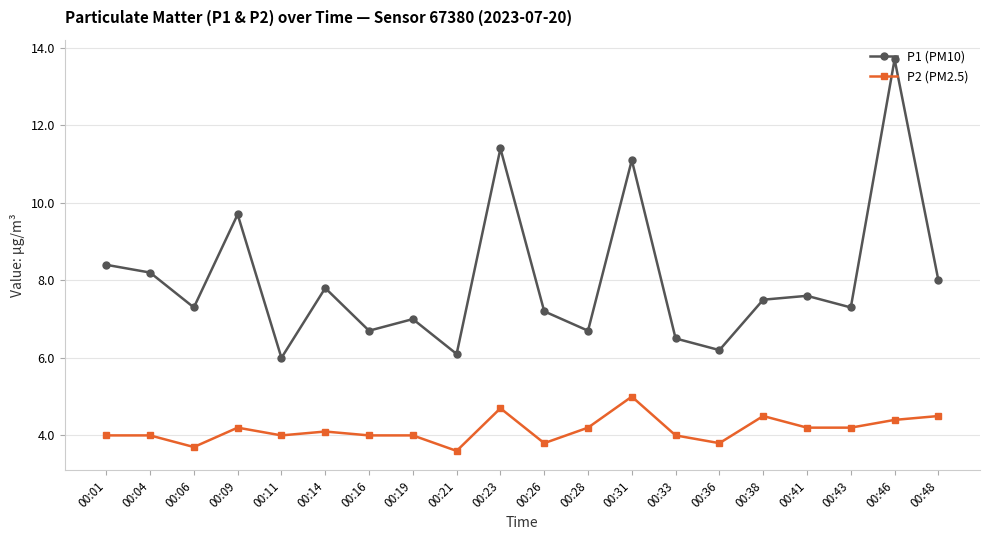

Which series has the widest spread of values?

P1 (PM10)